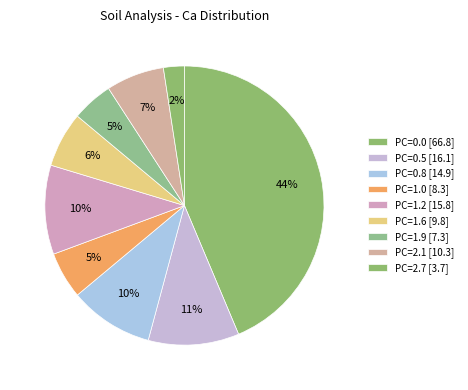

Count the number of slices in the pie.

9